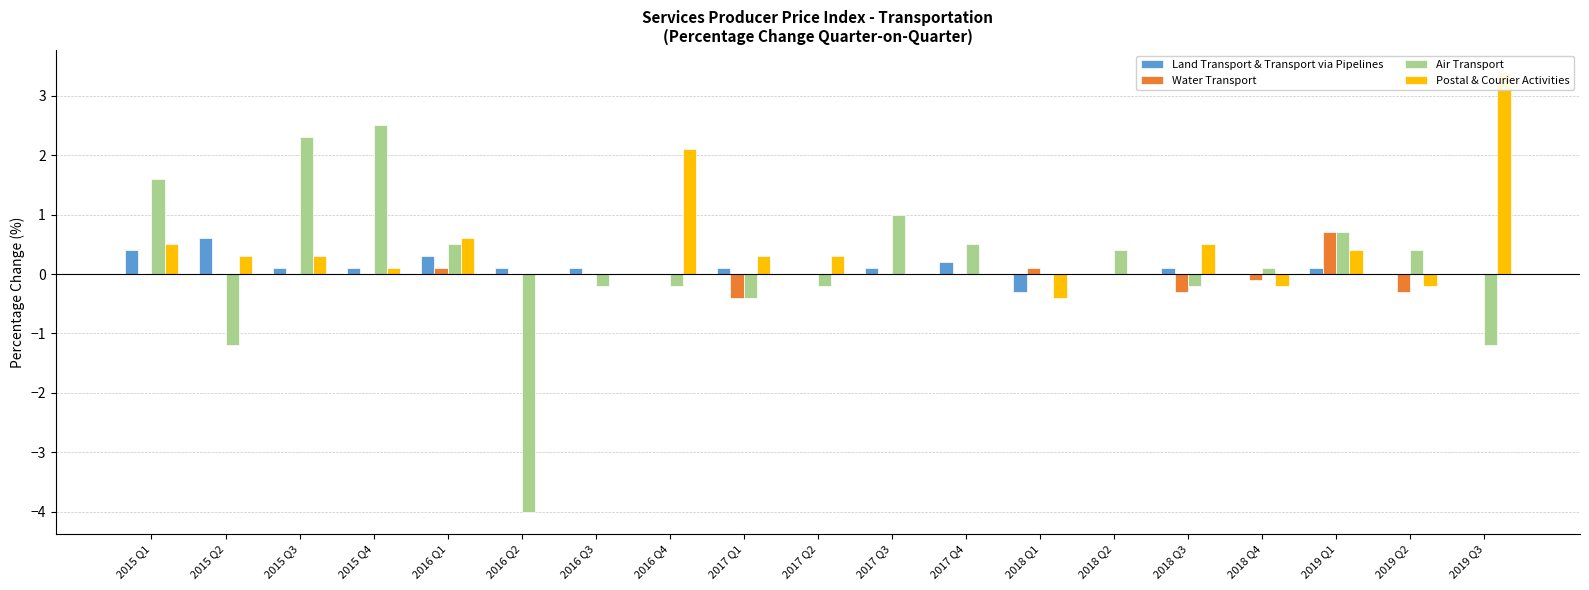

At which category is the sum across all series the highest?

2015 Q4